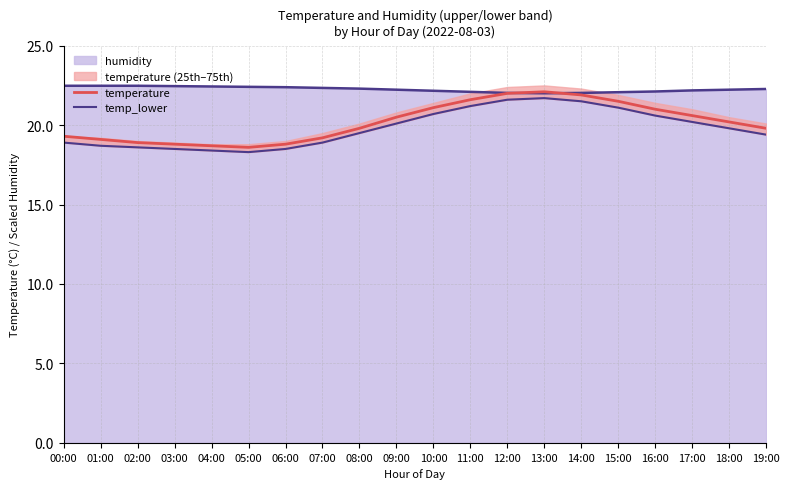

What is the total value across all series at 16:00?

41.6